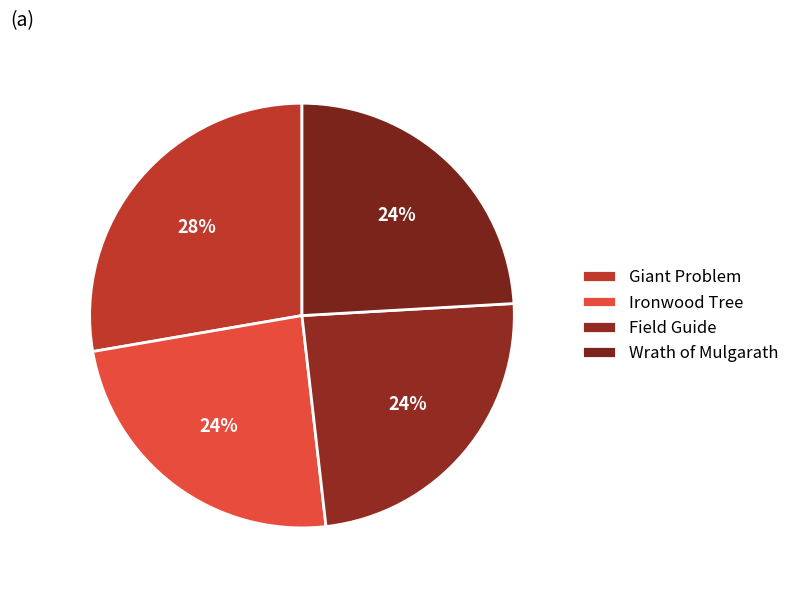

To the nearest percent, what is the average slice percentage?

25%